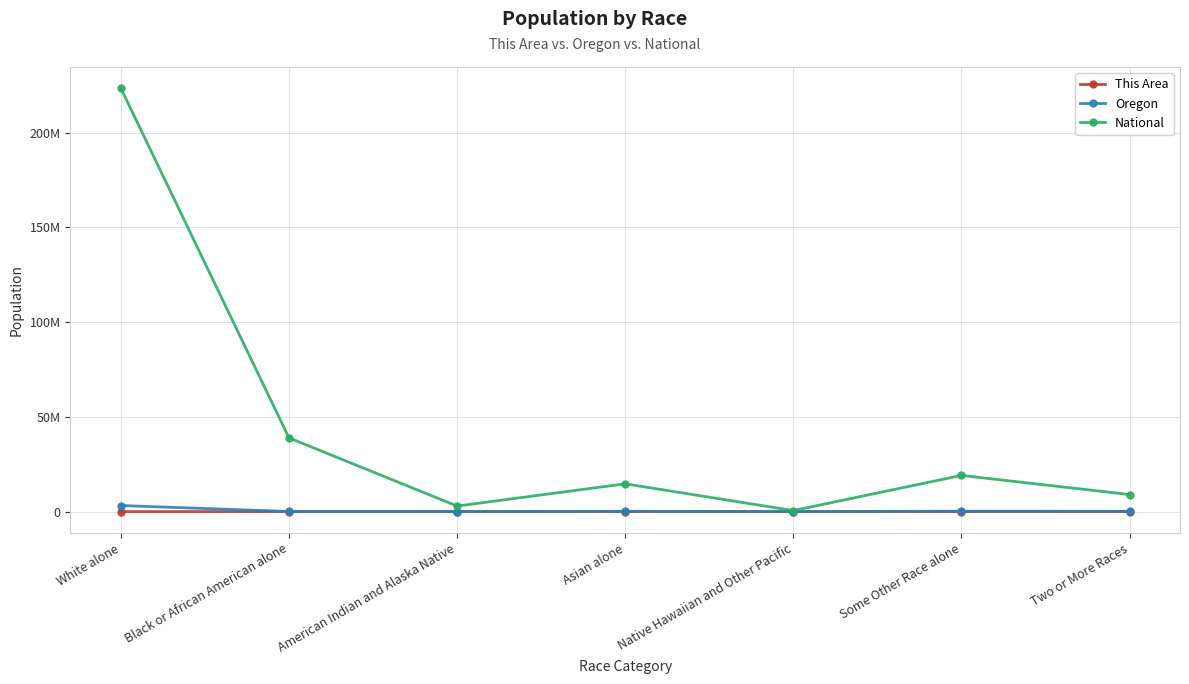

At how many categories does at least one series exceed 81053152?

1